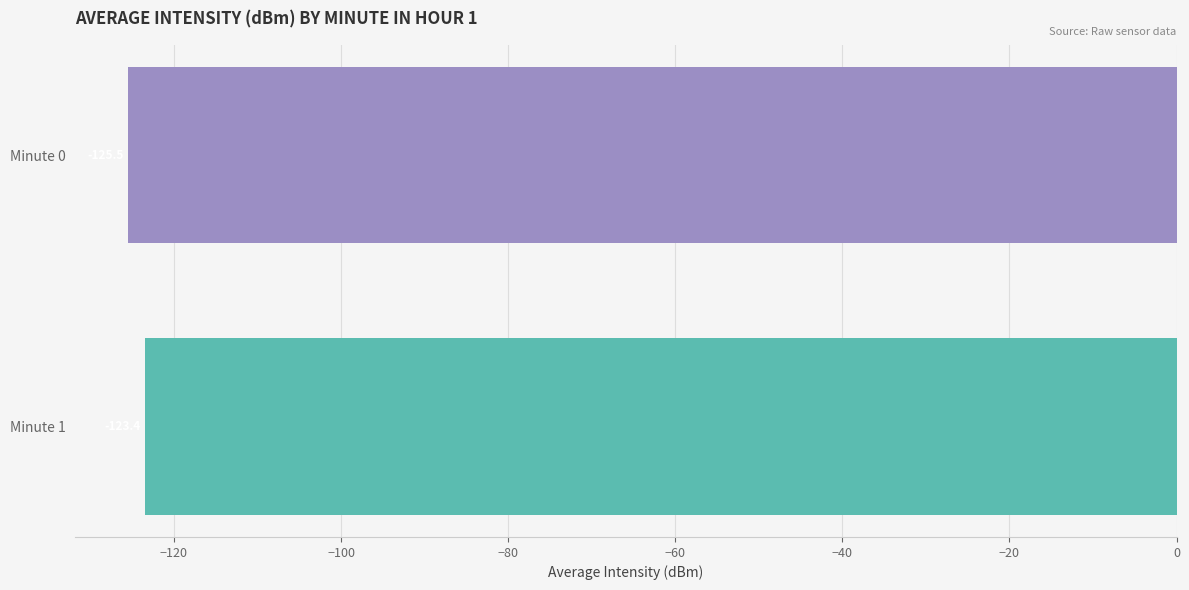

What is the sum of all values?

-249.0